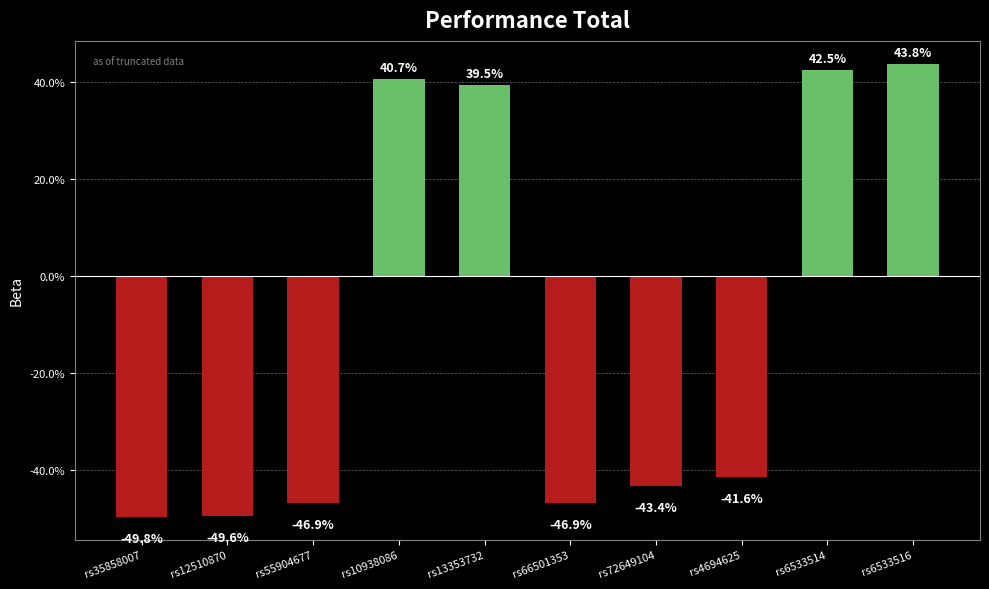

How many values are between 0 and 1?

4